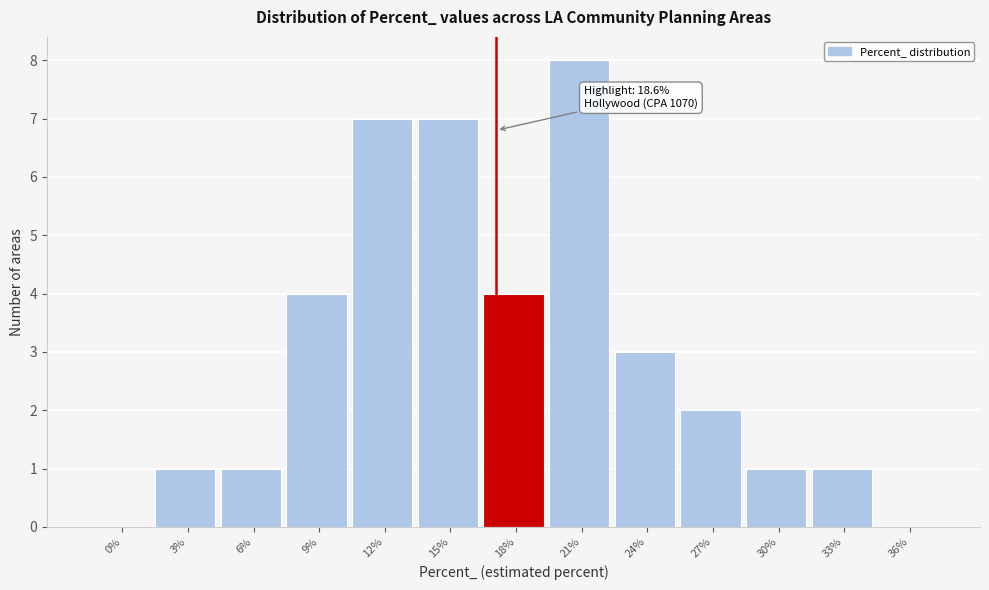

Reading left to right, list all the values displayed in this chart.

0%=0	3%=1	6%=1	9%=4	12%=7	15%=7	18%=4	21%=8	24%=3	27%=2	30%=1	33%=1	36%=0